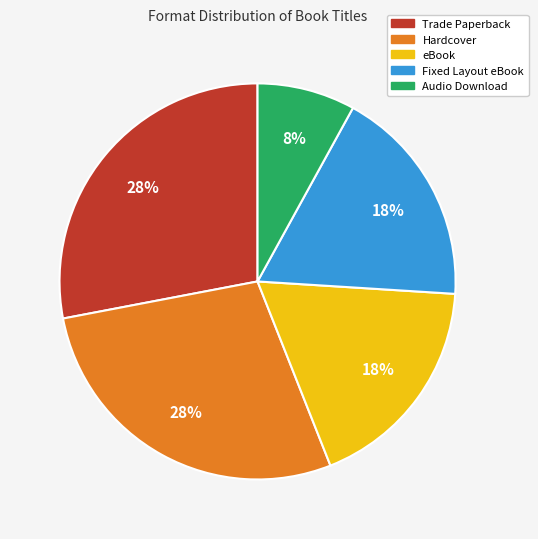

True or false: Hardcover accounts for 20% of the total.

False